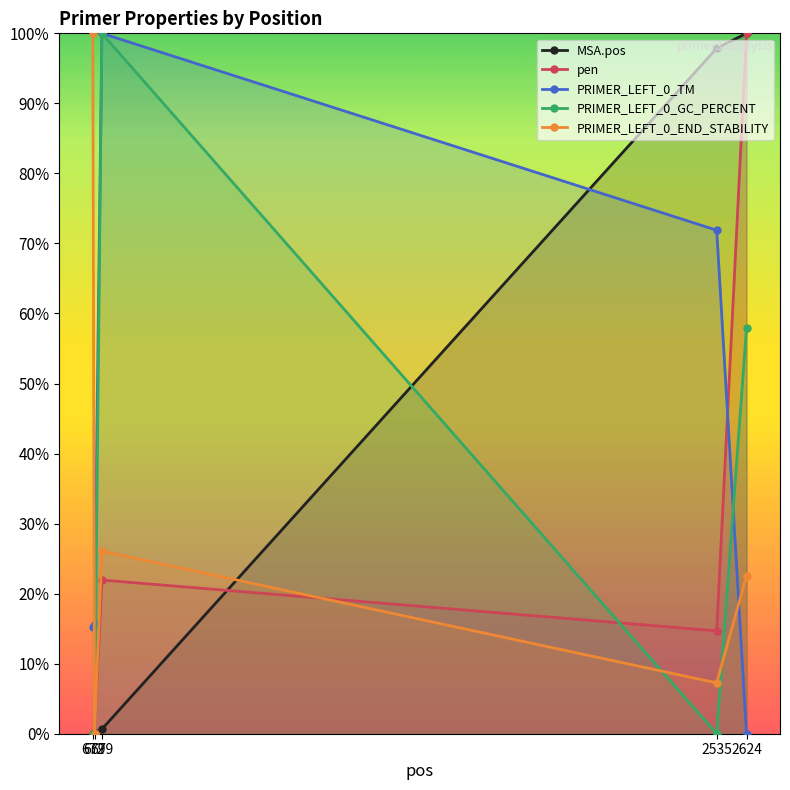

Rank the categories by PRIMER_LEFT_0_TM value from lowest to highest.

2624, 672, 677, 2535, 699